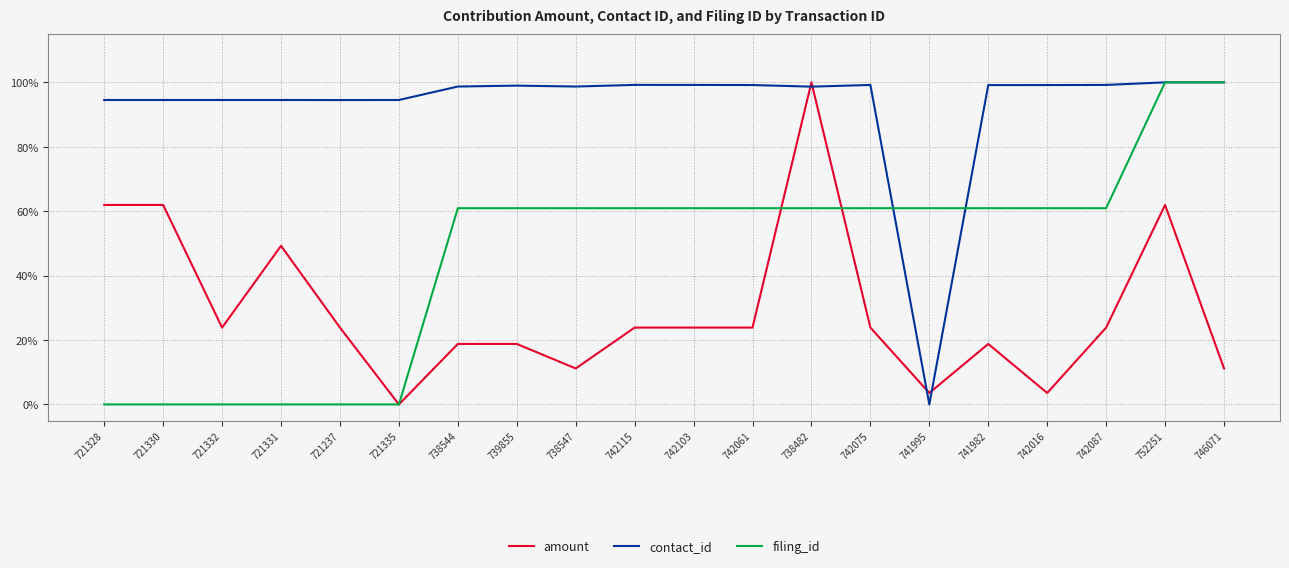

Rank the categories by filing_id value from lowest to highest.

721328, 721330, 721332, 721331, 721237, 721335, 738544, 739855, 738547, 742115, 742103, 742061, 738482, 742075, 741995, 741982, 742016, 742087, 752251, 746071